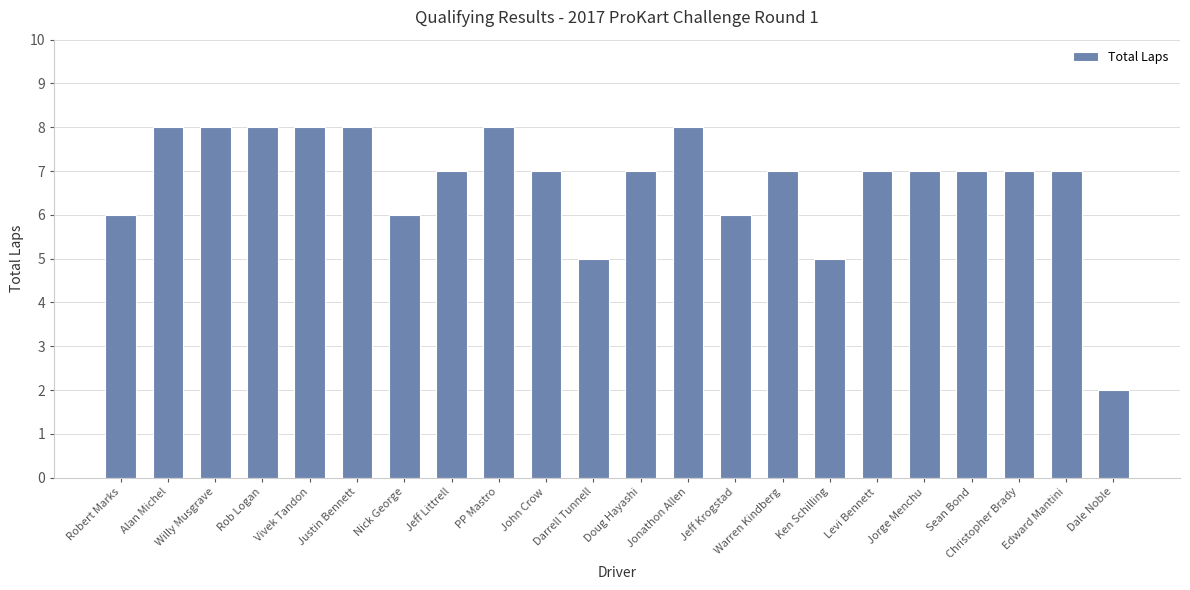

Is it true that the value at Edward Mantini is 12?

False